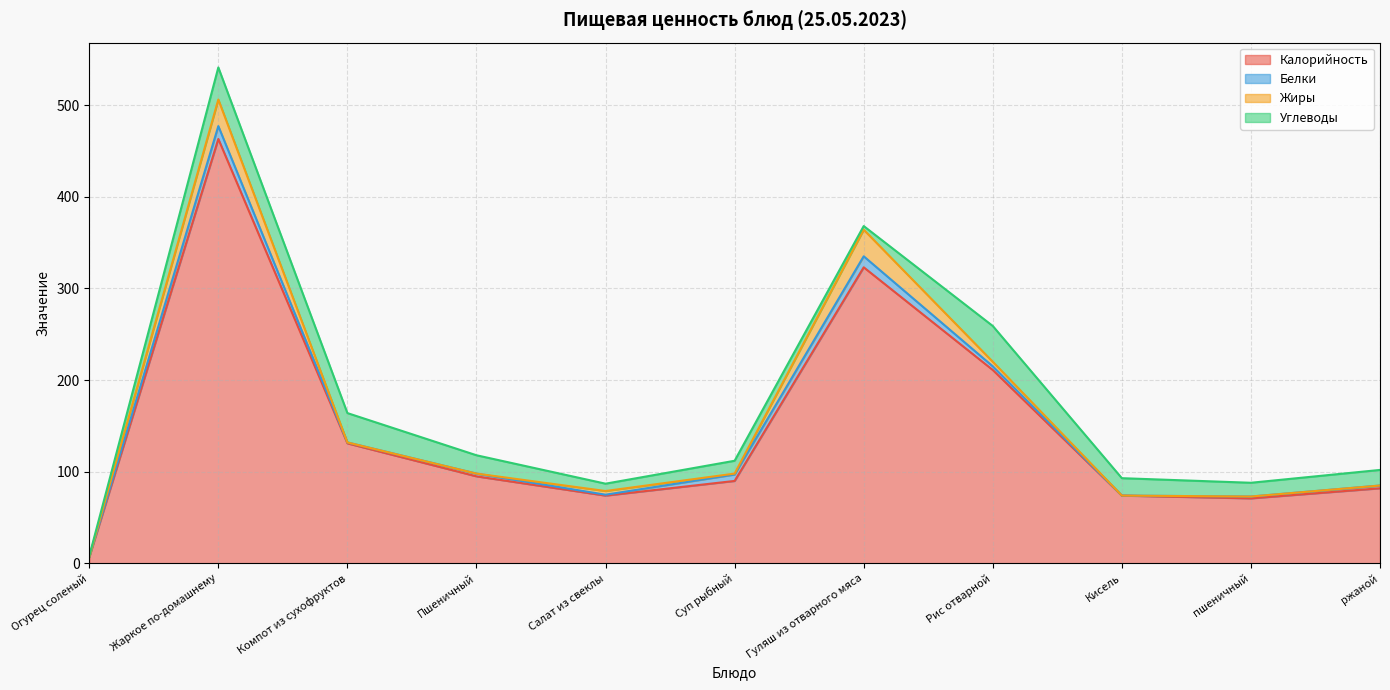

What is the sum of all Белки values?

47